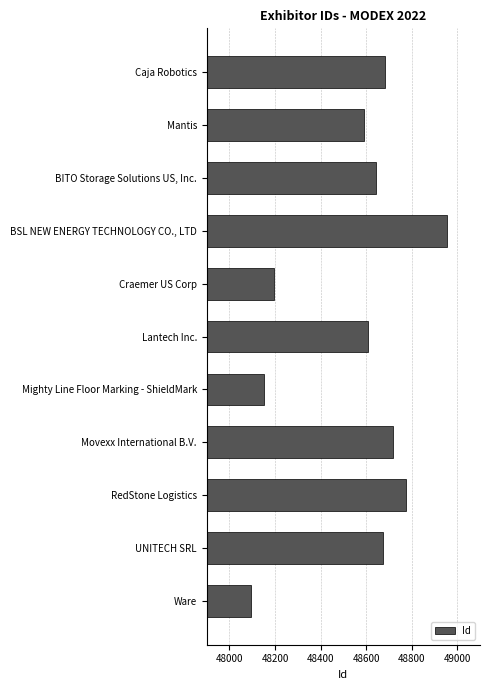

Reading bottom to top, list all the values displayed in this chart.

48094	48675	48774	48720	48151	48607	48197	48955	48642	48589	48685